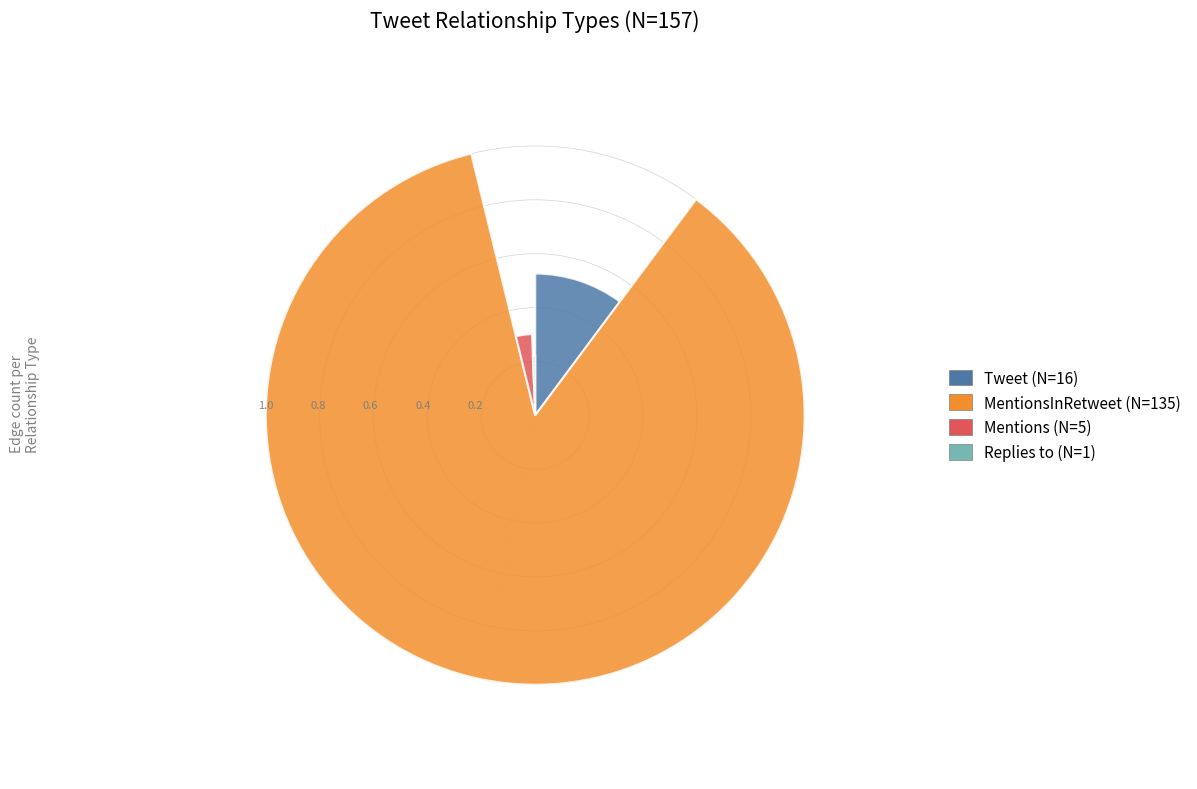

Which category accounts for the majority?

MentionsInRetweet